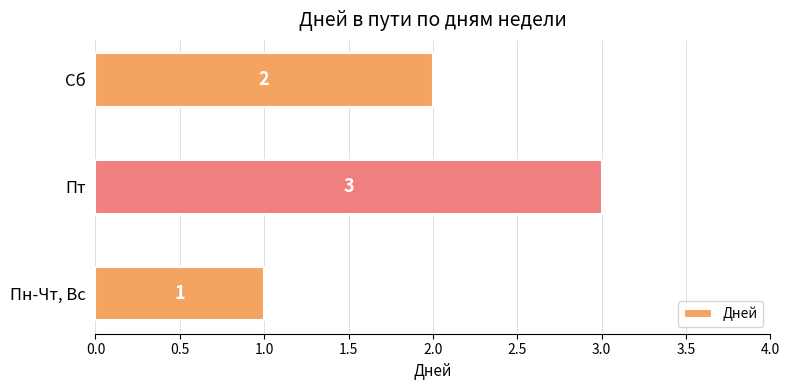

What is the sum of all values?

6